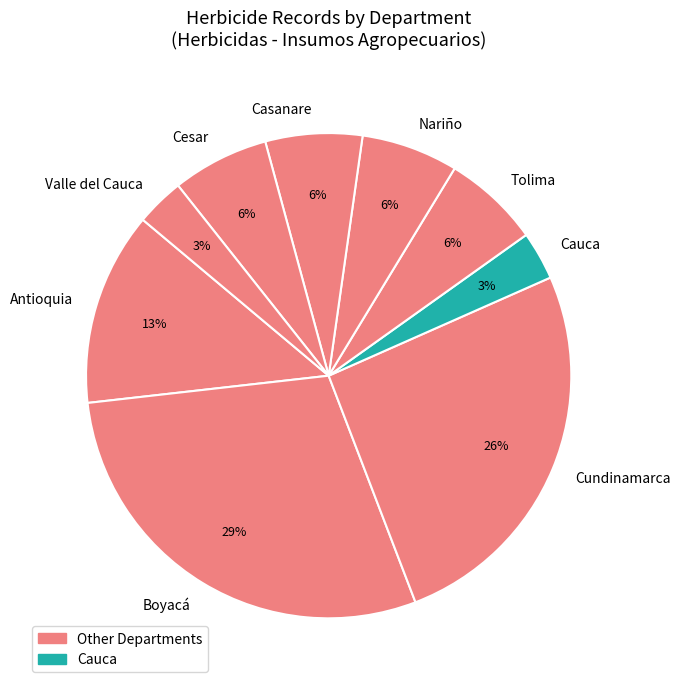

Approximately how many times larger is the value at Valle del Cauca compared to Nariño?

0.5